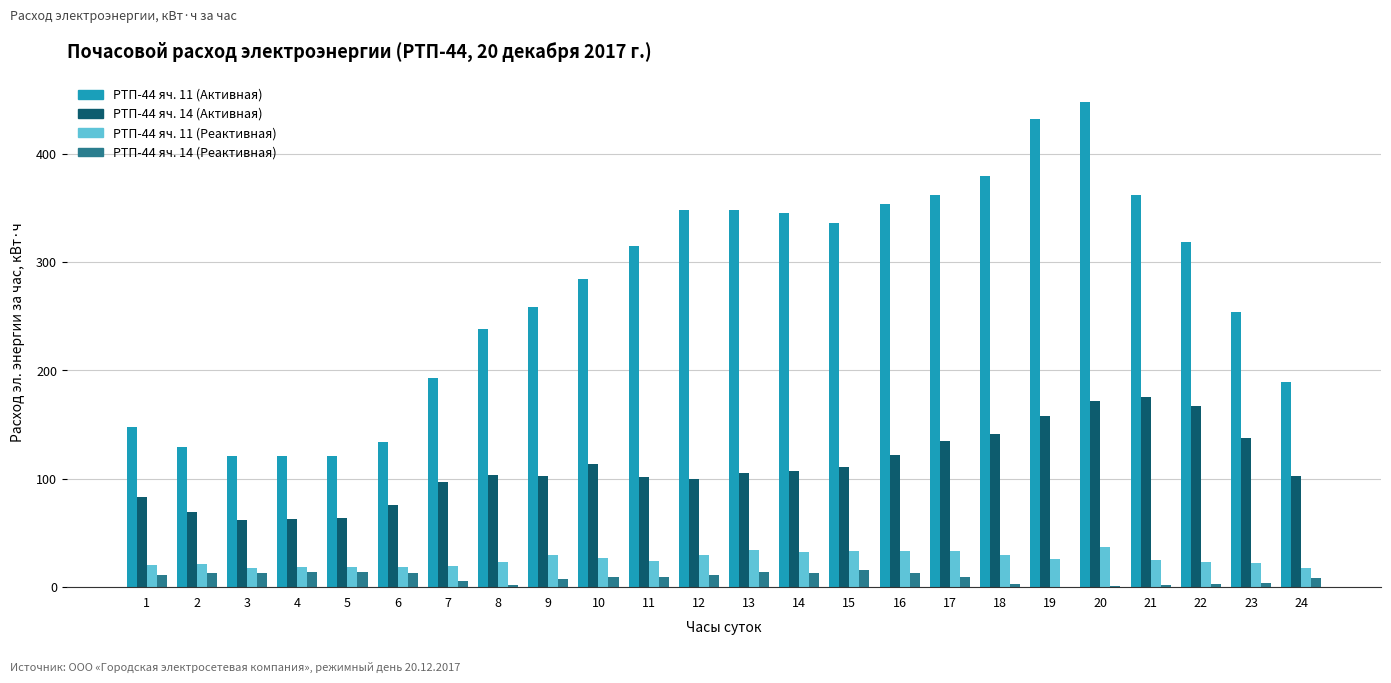

What is the sum of the РТП-44 яч. 14 (Реактивная) values at 1 and 3?

24.0